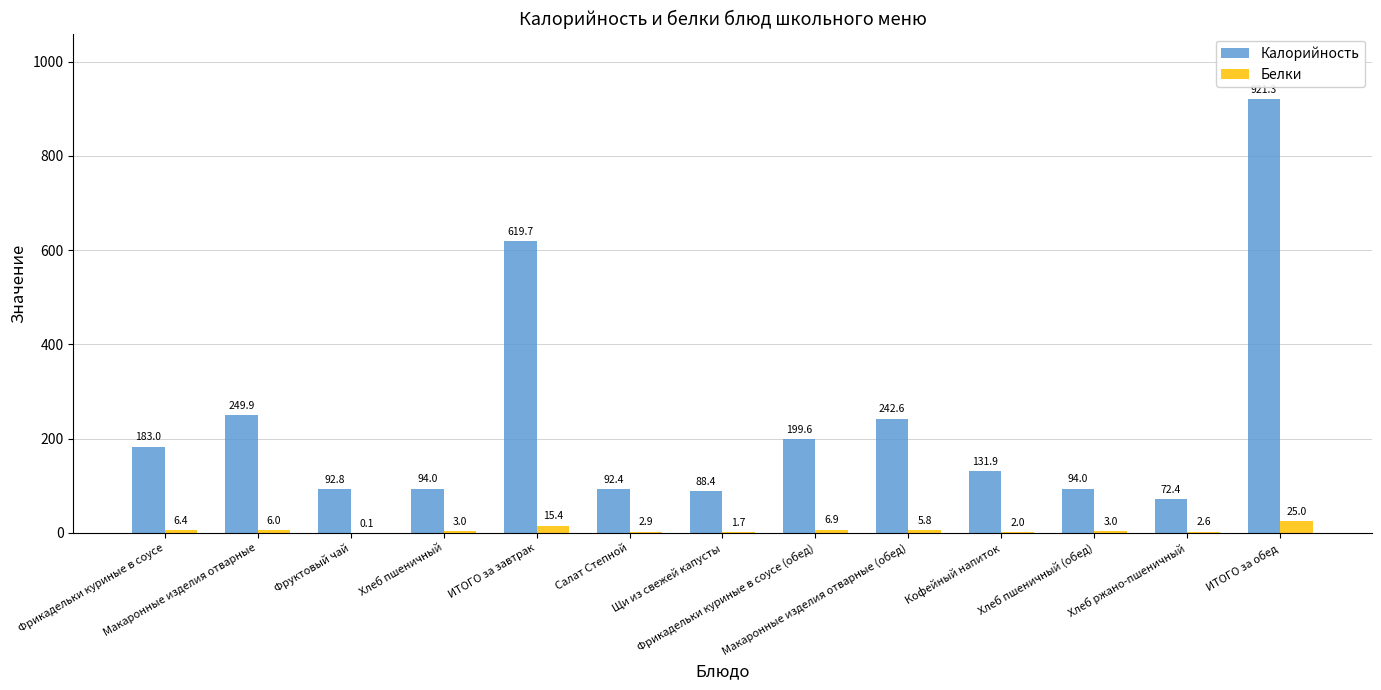

What value does the Калорийность series have at Кофейный напиток?

131.9